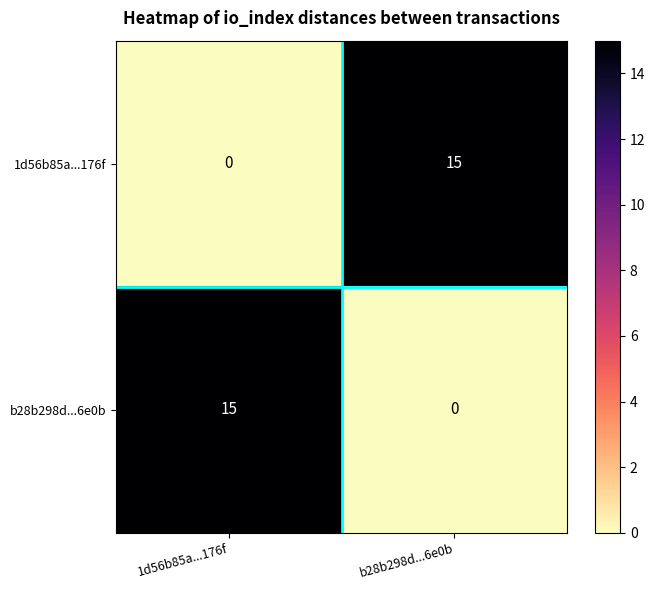

The 1d56b85a...176f series shows 0 at 1d56b85a...176f. True or false?

True